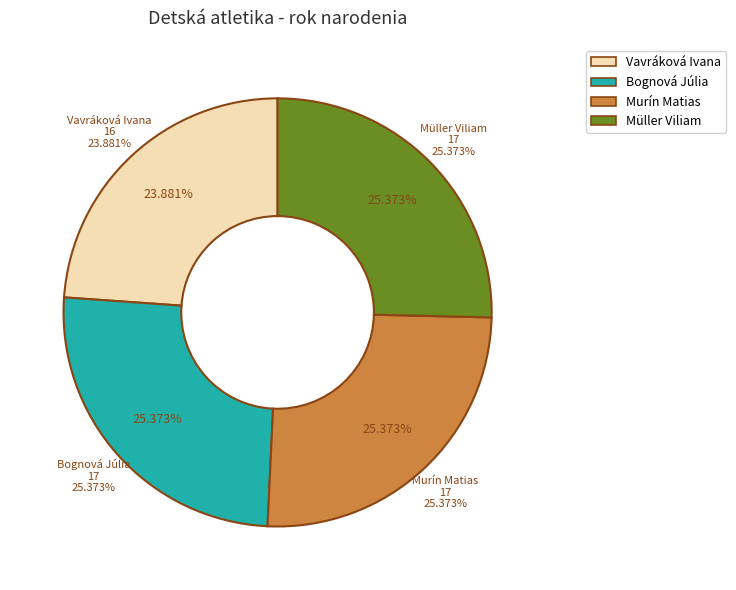

How many slices are in this pie chart?

4